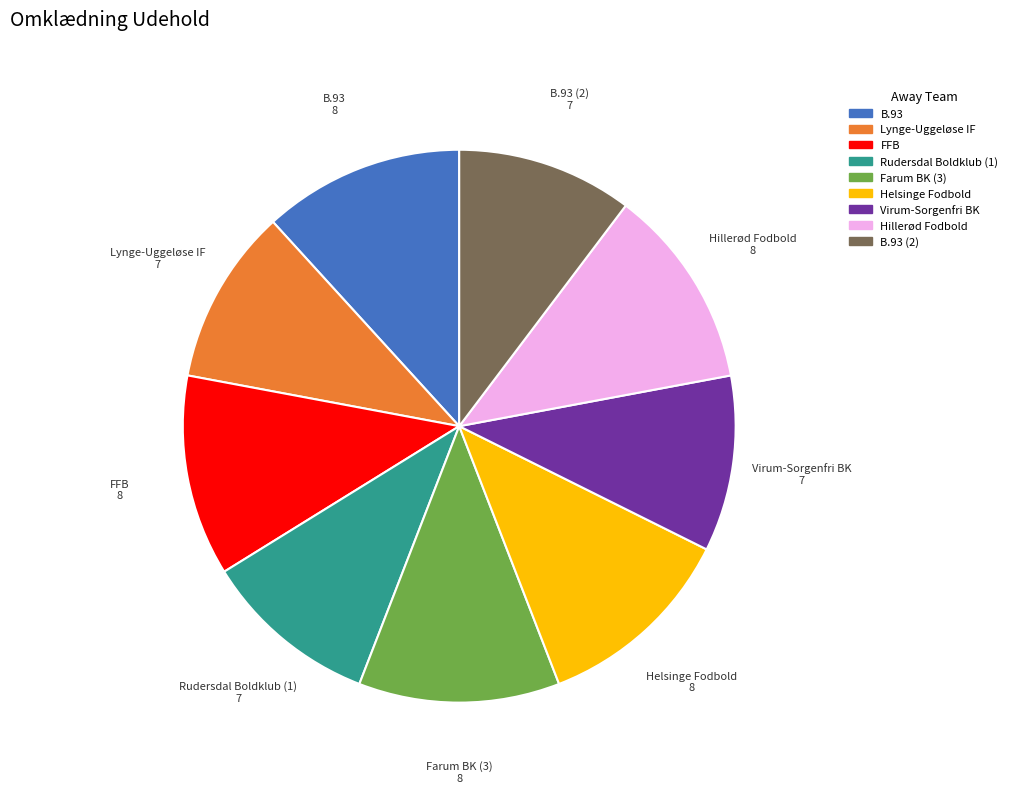

Does Helsinge Fodbold account for over 50% of the chart?

No